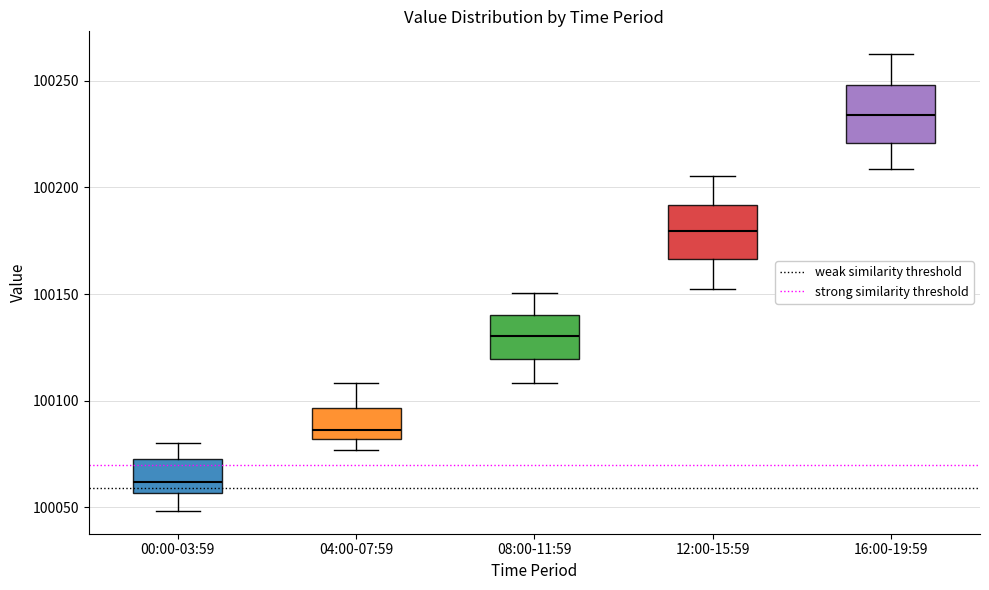

Which box has the highest median line?

16:00-19:59